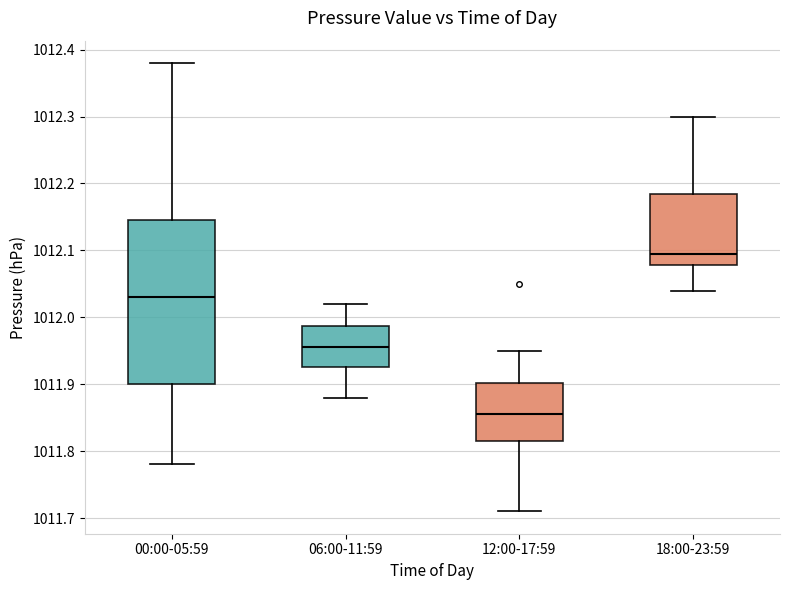

Which box's median line is the highest?

18:00-23:59